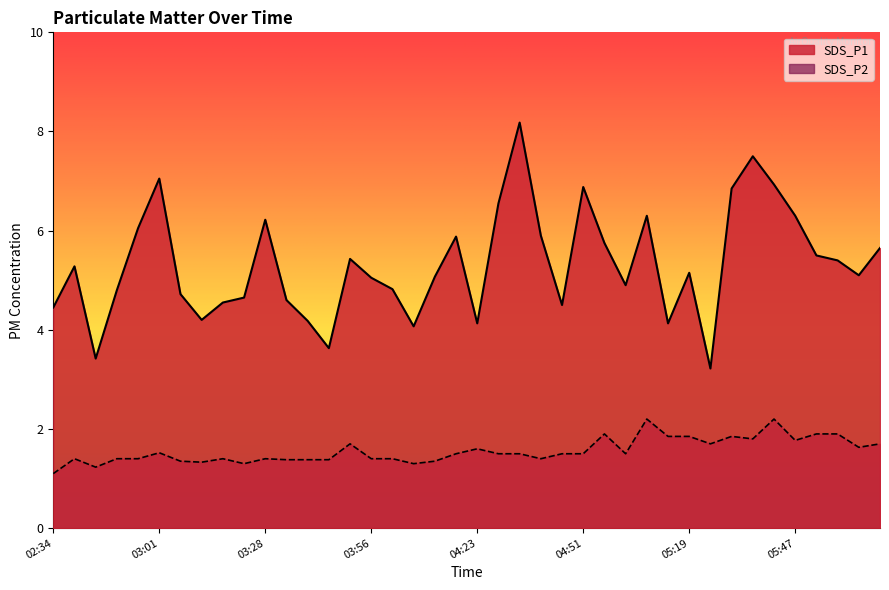

Reading right to left, list all the values displayed in this chart.

SDS_P1: 5.7	5.1	5.4	5.5	6.3	6.9	7.5	6.8	3.2	5.2	4.1	6.3	4.9	5.8	6.9	4.5	5.9	8.2	6.5	4.1	5.9	5.1	4.1	4.8	5.0	5.4	3.6	4.2	4.6	6.2	4.7	4.5	4.2	4.7	7.0	6.0	4.8	3.4	5.3	4.5
SDS_P2: 1.7	1.6	1.9	1.9	1.8	2.2	1.8	1.9	1.7	1.9	1.9	2.2	1.5	1.9	1.5	1.5	1.4	1.5	1.5	1.6	1.5	1.4	1.3	1.4	1.4	1.7	1.4	1.4	1.4	1.4	1.3	1.4	1.3	1.4	1.5	1.4	1.4	1.2	1.4	1.1